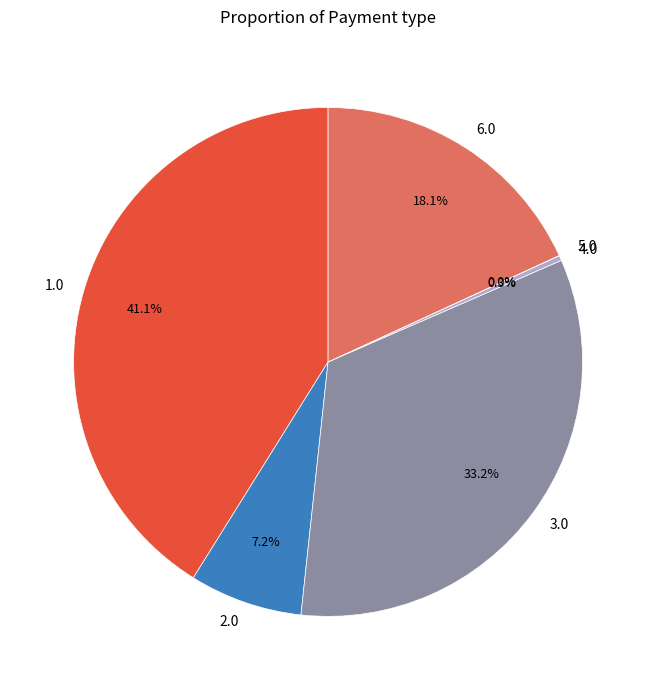

Combined, do 2.0 and 1.0 account for over 50%?

No